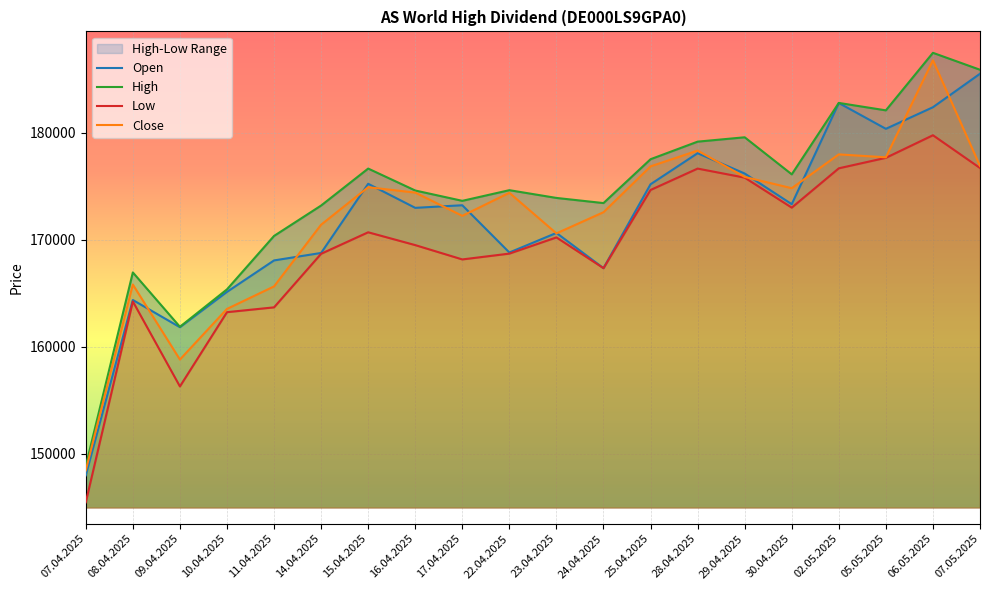

Between 28.04.2025 and 09.04.2025, which is larger?

28.04.2025